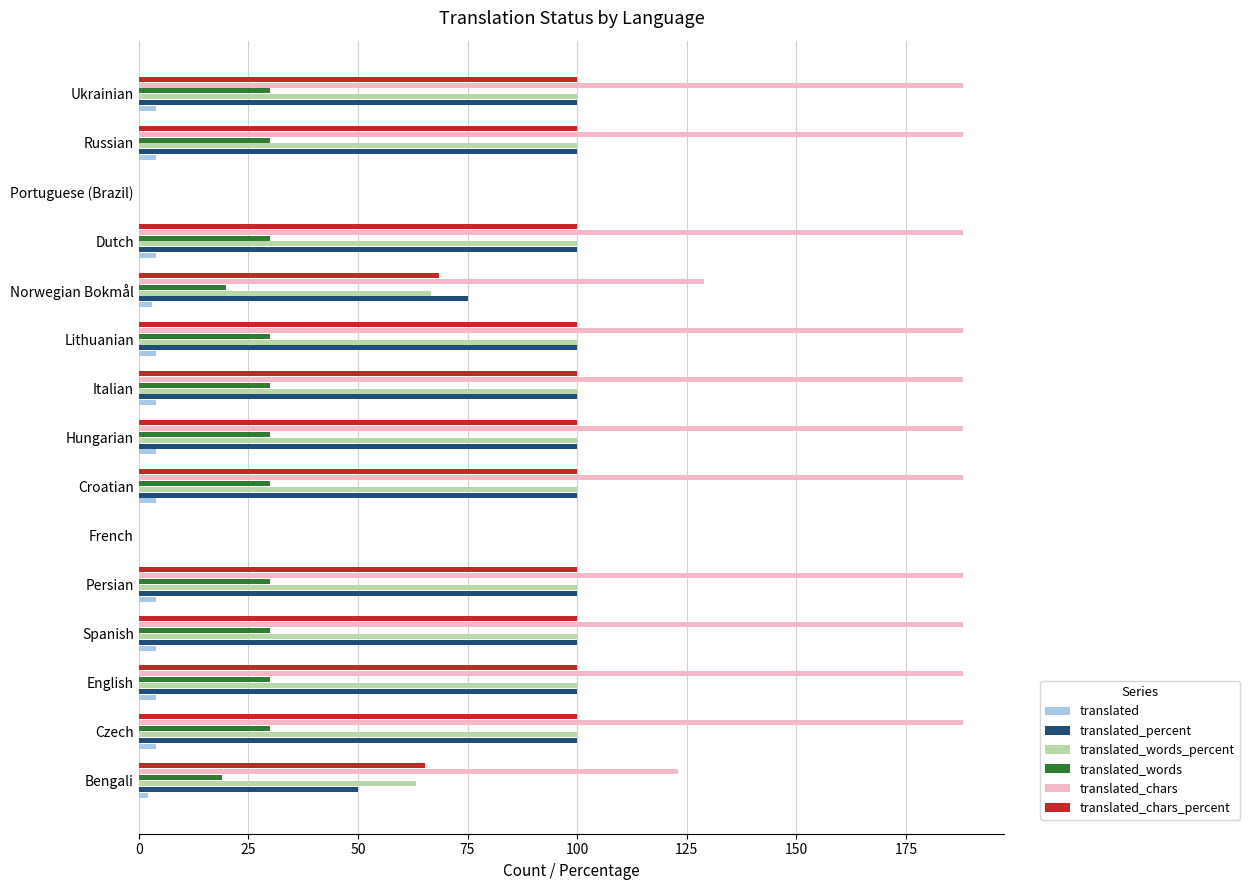

True or false: translated_words_percent has a value of 100.0 at Dutch.

True